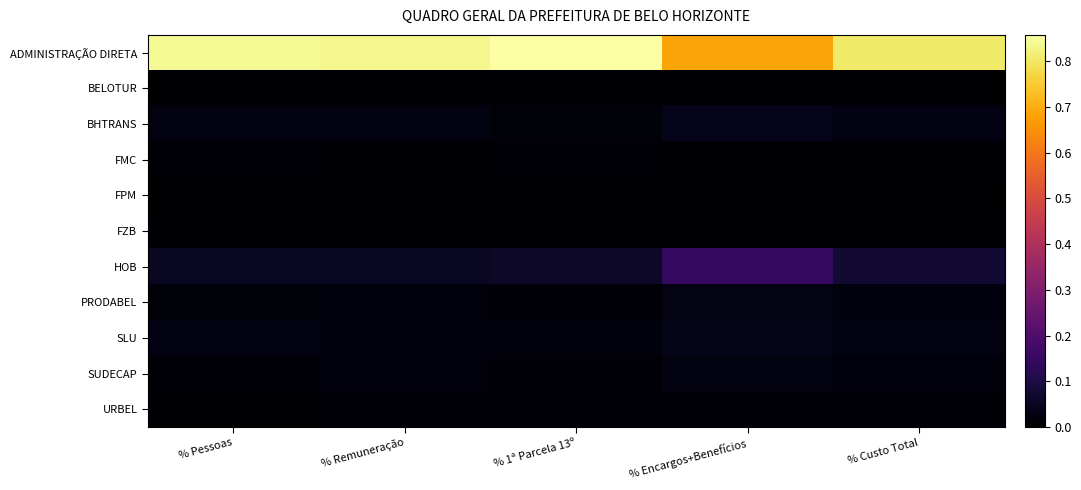

Reading left to right, transcribe all the data shown in this chart.

ADMINISTRAÇÃO DIRETA: % Pessoas=0.8	% Remuneração=0.8	% 1ª Parcela 13º=0.9	% Encargos+Benefícios=0.7	% Custo Total=0.8
BELOTUR: % Pessoas=0.0	% Remuneração=0.0	% 1ª Parcela 13º=0.0	% Encargos+Benefícios=0.0	% Custo Total=0.0
BHTRANS: % Pessoas=0.0	% Remuneração=0.0	% 1ª Parcela 13º=0.0	% Encargos+Benefícios=0.0	% Custo Total=0.0
FMC: % Pessoas=0.0	% Remuneração=0.0	% 1ª Parcela 13º=0.0	% Encargos+Benefícios=0.0	% Custo Total=0.0
FPM: % Pessoas=0.0	% Remuneração=0.0	% 1ª Parcela 13º=0.0	% Encargos+Benefícios=0.0	% Custo Total=0.0
FZB: % Pessoas=0.0	% Remuneração=0.0	% 1ª Parcela 13º=0.0	% Encargos+Benefícios=0.0	% Custo Total=0.0
HOB: % Pessoas=0.1	% Remuneração=0.1	% 1ª Parcela 13º=0.1	% Encargos+Benefícios=0.1	% Custo Total=0.1
PRODABEL: % Pessoas=0.0	% Remuneração=0.0	% 1ª Parcela 13º=0.0	% Encargos+Benefícios=0.0	% Custo Total=0.0
SLU: % Pessoas=0.0	% Remuneração=0.0	% 1ª Parcela 13º=0.0	% Encargos+Benefícios=0.0	% Custo Total=0.0
SUDECAP: % Pessoas=0.0	% Remuneração=0.0	% 1ª Parcela 13º=0.0	% Encargos+Benefícios=0.0	% Custo Total=0.0
URBEL: % Pessoas=0.0	% Remuneração=0.0	% 1ª Parcela 13º=0.0	% Encargos+Benefícios=0.0	% Custo Total=0.0